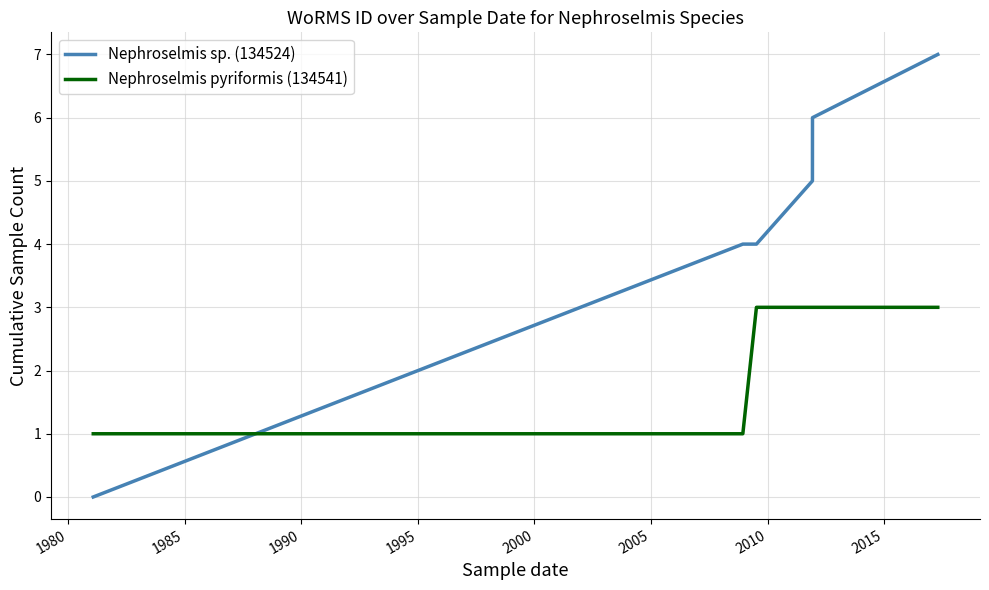

What is the highest value of the Nephroselmis sp. (134524) series?

7